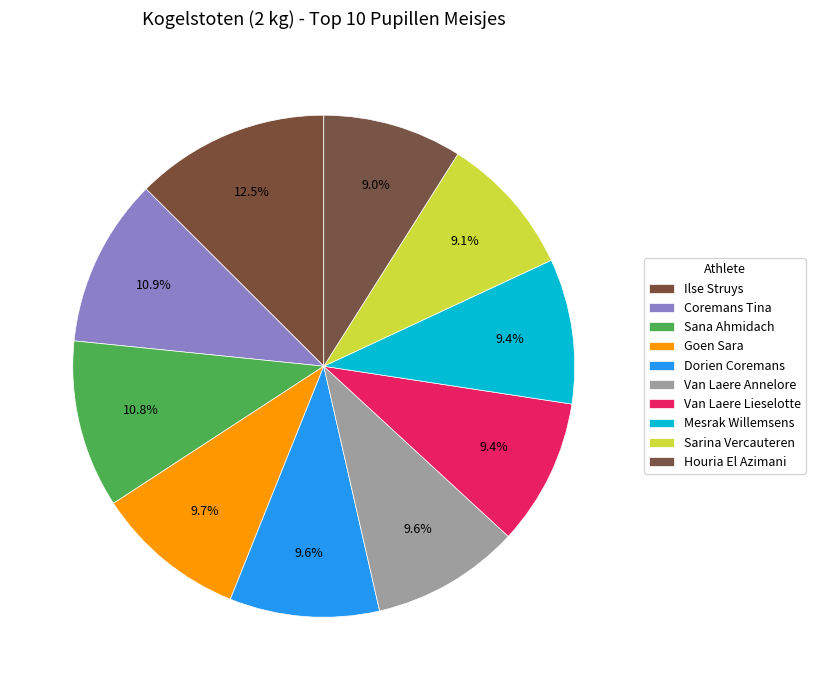

To the nearest percent, what percentage of the pie is Mesrak Willemsens?

9%